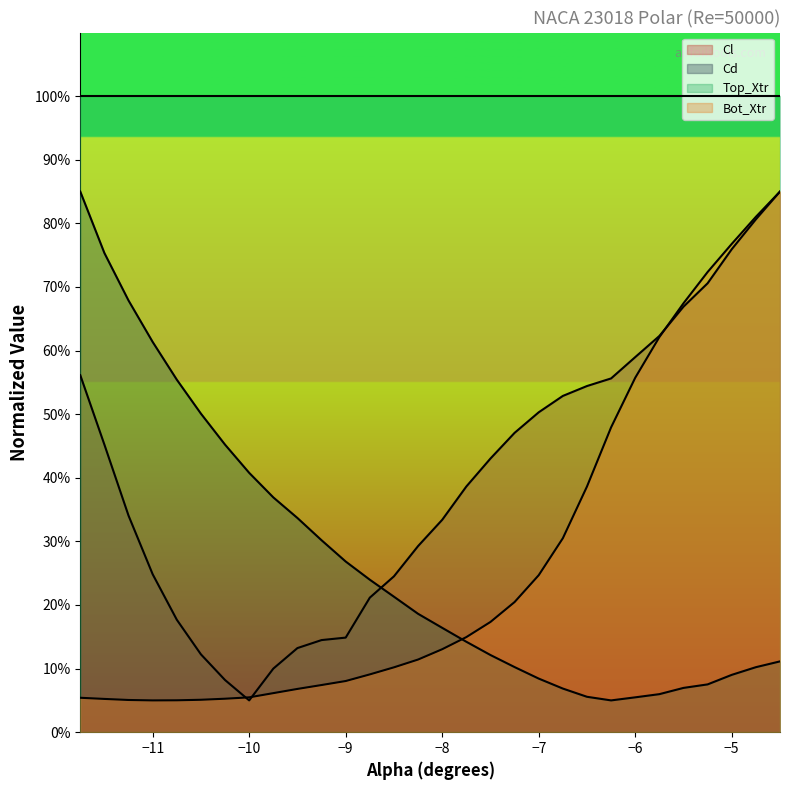

What is the difference between the second highest and minimum values in the Bot_Xtr series?

0.8